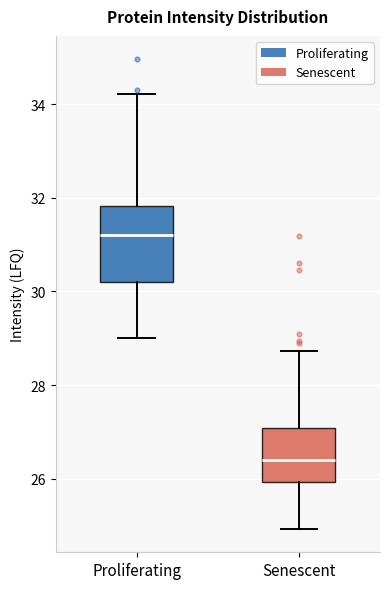

Reading left to right, read every box against the y-axis: the position of its median line, the range the box covers, and the ends of its whiskers. The values are not printed on the chart, so give them approximately, as read against the axis.

Proliferating: median 31.2, box 30.2 to 31.8, whiskers 29.0 to 34.2
Senescent: median 26.4, box 26.0 to 27.0, whiskers 25.0 to 28.8